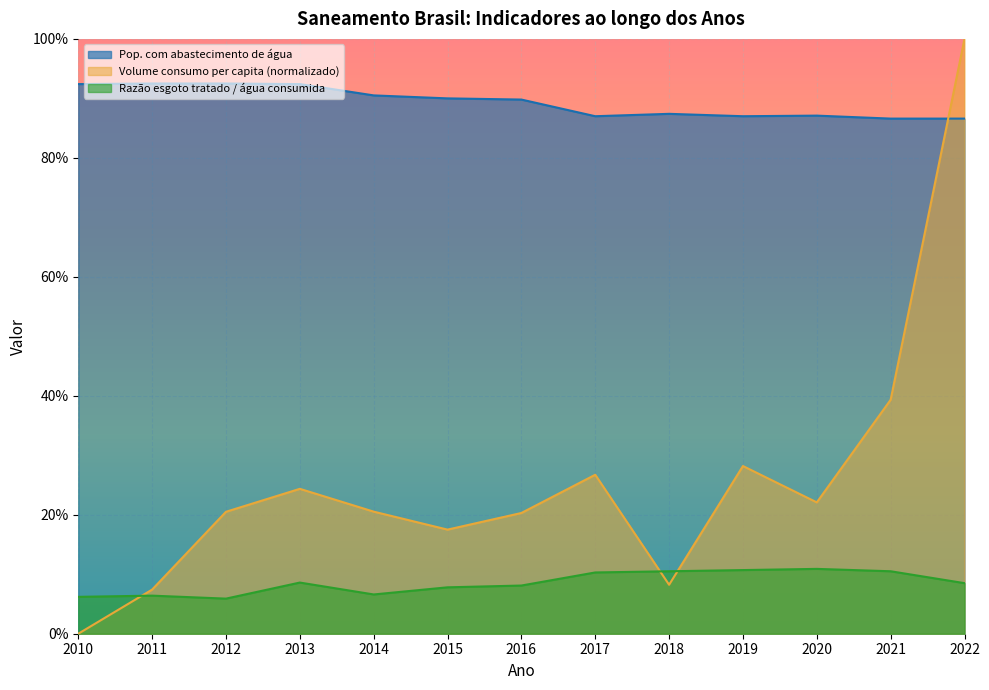

List the series in order of their overall mean, highest first.

Pop. com abastecimento de água, Volume consumo per capita (normalizado), Razão esgoto tratado / água consumida